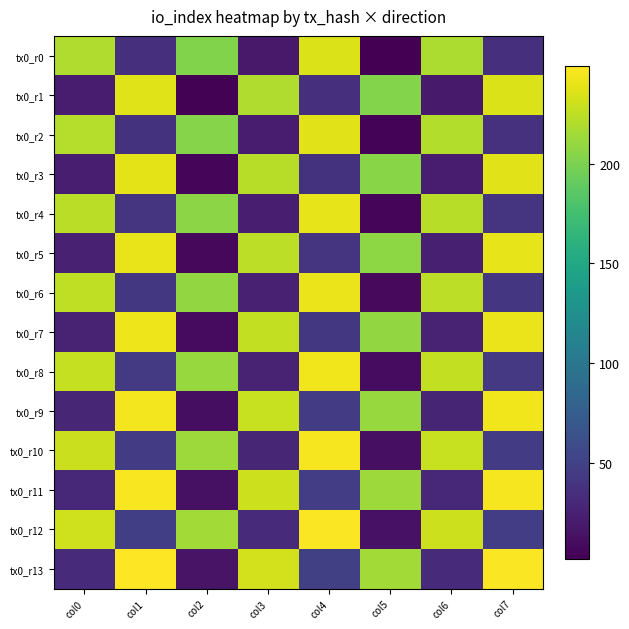

Reading left to right, list all the values displayed in this chart.

tx0_r0: col0=219.5	col1=36.0	col2=202.5	col3=19.0	col4=235.5	col5=2.0	col6=218.5	col7=35.0
tx0_r1: col0=20.5	col1=237.0	col2=3.5	col3=220.0	col4=36.5	col5=203.0	col6=19.5	col7=236.0
tx0_r2: col0=221.5	col1=38.0	col2=204.5	col3=21.0	col4=237.5	col5=4.0	col6=220.5	col7=37.0
tx0_r3: col0=22.5	col1=239.0	col2=5.5	col3=222.0	col4=38.5	col5=205.0	col6=21.5	col7=238.0
tx0_r4: col0=223.5	col1=40.0	col2=206.5	col3=23.0	col4=239.5	col5=6.0	col6=222.5	col7=39.0
tx0_r5: col0=24.5	col1=241.0	col2=7.5	col3=224.0	col4=40.5	col5=207.0	col6=23.5	col7=240.0
tx0_r6: col0=225.5	col1=42.0	col2=208.5	col3=25.0	col4=241.5	col5=8.0	col6=224.5	col7=41.0
tx0_r7: col0=26.5	col1=243.0	col2=9.5	col3=226.0	col4=42.5	col5=209.0	col6=25.5	col7=242.0
tx0_r8: col0=227.5	col1=44.0	col2=210.5	col3=27.0	col4=243.5	col5=10.0	col6=226.5	col7=43.0
tx0_r9: col0=28.5	col1=245.0	col2=11.5	col3=228.0	col4=44.5	col5=211.0	col6=27.5	col7=244.0
tx0_r10: col0=229.5	col1=46.0	col2=212.5	col3=29.0	col4=245.5	col5=12.0	col6=228.5	col7=45.0
tx0_r11: col0=30.5	col1=247.0	col2=13.5	col3=230.0	col4=46.5	col5=213.0	col6=29.5	col7=246.0
tx0_r12: col0=231.5	col1=48.0	col2=214.5	col3=31.0	col4=247.5	col5=14.0	col6=230.5	col7=47.0
tx0_r13: col0=32.5	col1=249.0	col2=15.5	col3=232.0	col4=48.5	col5=215.0	col6=31.5	col7=248.0